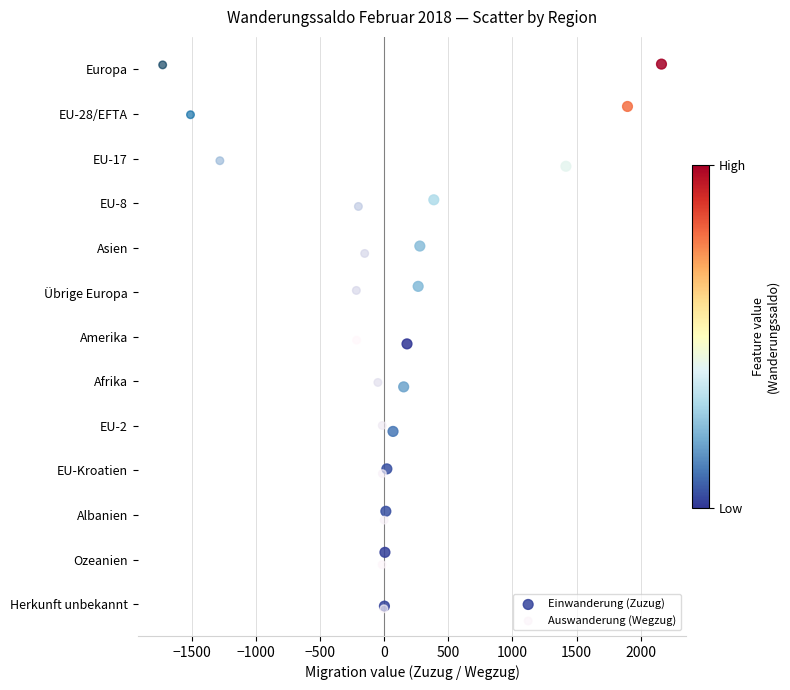

What are all the series names shown in the legend?

Einwanderung (Zuzug), Auswanderung (Wegzug)